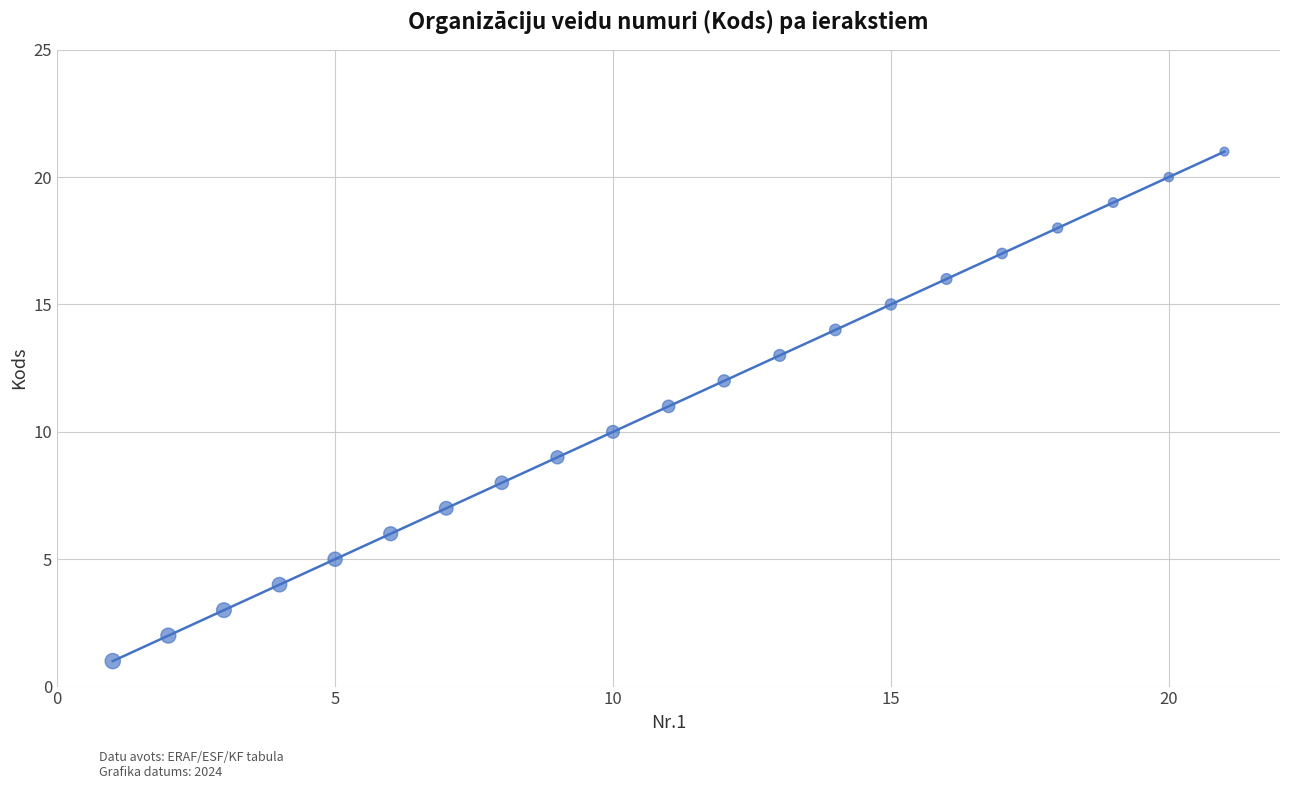

What is the difference between the maximum and minimum values?

20